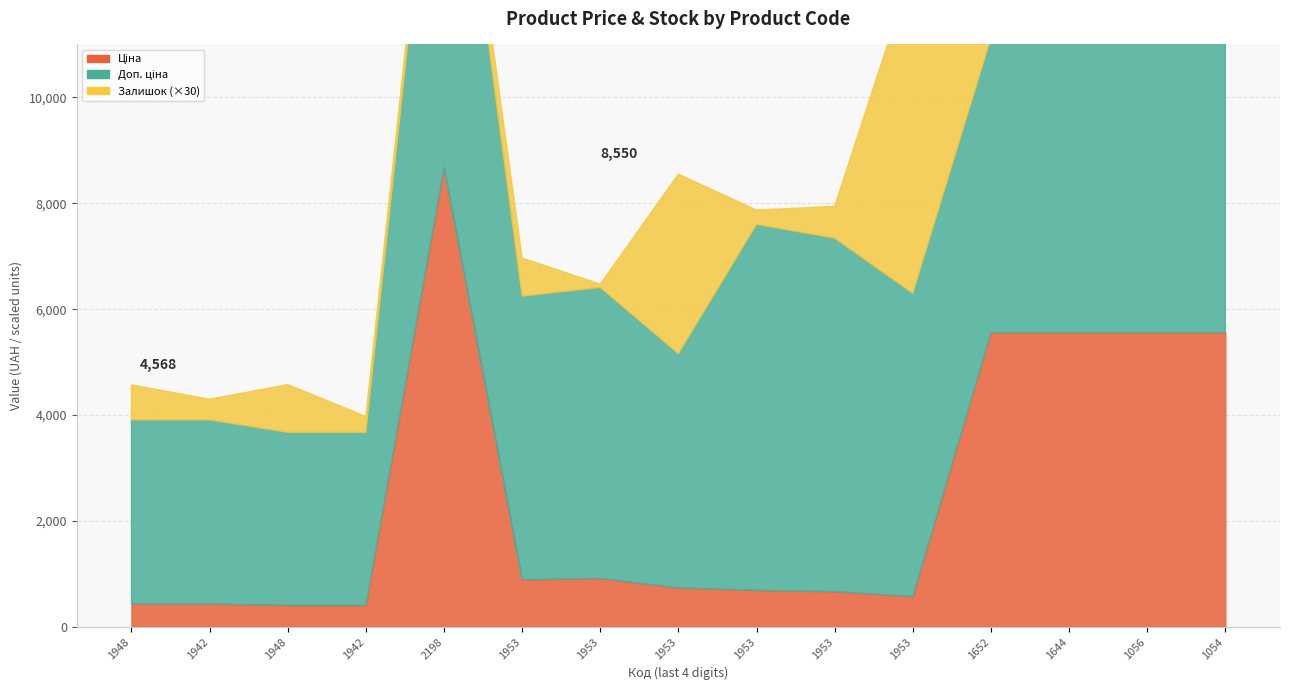

Reading right to left, transcribe all the data shown in this chart.

Ціна: 280761054=5560.3	280761056=5560.3	280761644=5560.3	280761652=5560.3	283331953=572.7	283361953=667.4	283391953=691.0	283421953=737.2	283451953=915.8	283481953=892.2	248922198=8679.5	271681942=408.2	271681948=408.2	271691942=434.3	271691948=434.3
Доп. ціна: 280761054=5560.3	280761056=5560.3	280761644=5560.3	280761652=5560.3	283331953=5727.0	283361953=6673.6	283391953=6910.3	283421953=4423.0	283451953=5495.0	283481953=5353.1	248922198=8679.5	271681942=3265.8	271681948=3265.8	271691942=3474.1	271691948=3474.1
Залишок: 280761054=191.0	280761056=281.0	280761644=118.0	280761652=46.0	283331953=205.0	283361953=20.0	283391953=9.0	283421953=113.0	283451953=2.0	283481953=24.0	248922198=11.0	271681942=10.0	271681948=30.0	271691942=13.0	271691948=22.0